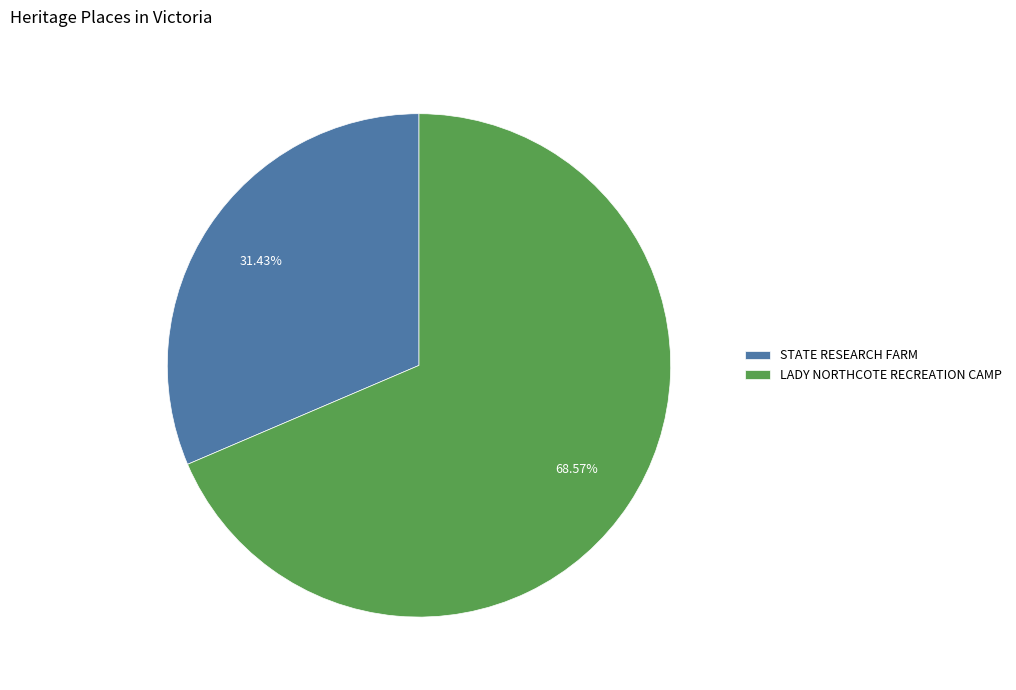

Which slice represents more than half of the pie?

LADY NORTHCOTE RECREATION CAMP